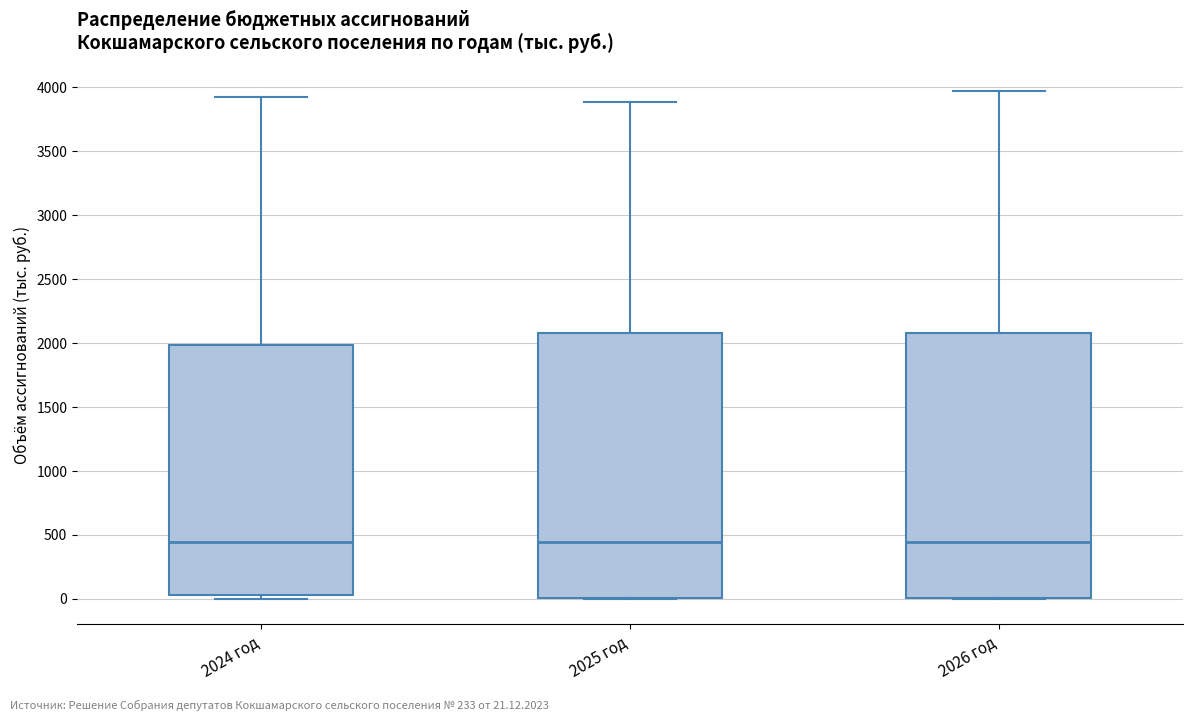

Reading left to right, read every box against the y-axis: the position of its median line, the range the box covers, and the ends of its whiskers. The values are not printed on the chart, so give them approximately, as read against the axis.

2024 год: median 450, box 50 to 2000, whiskers 0 to 3950
2025 год: median 450, box 0 to 2100, whiskers 0 to 3900
2026 год: median 450, box 0 to 2100, whiskers 0 to 3950